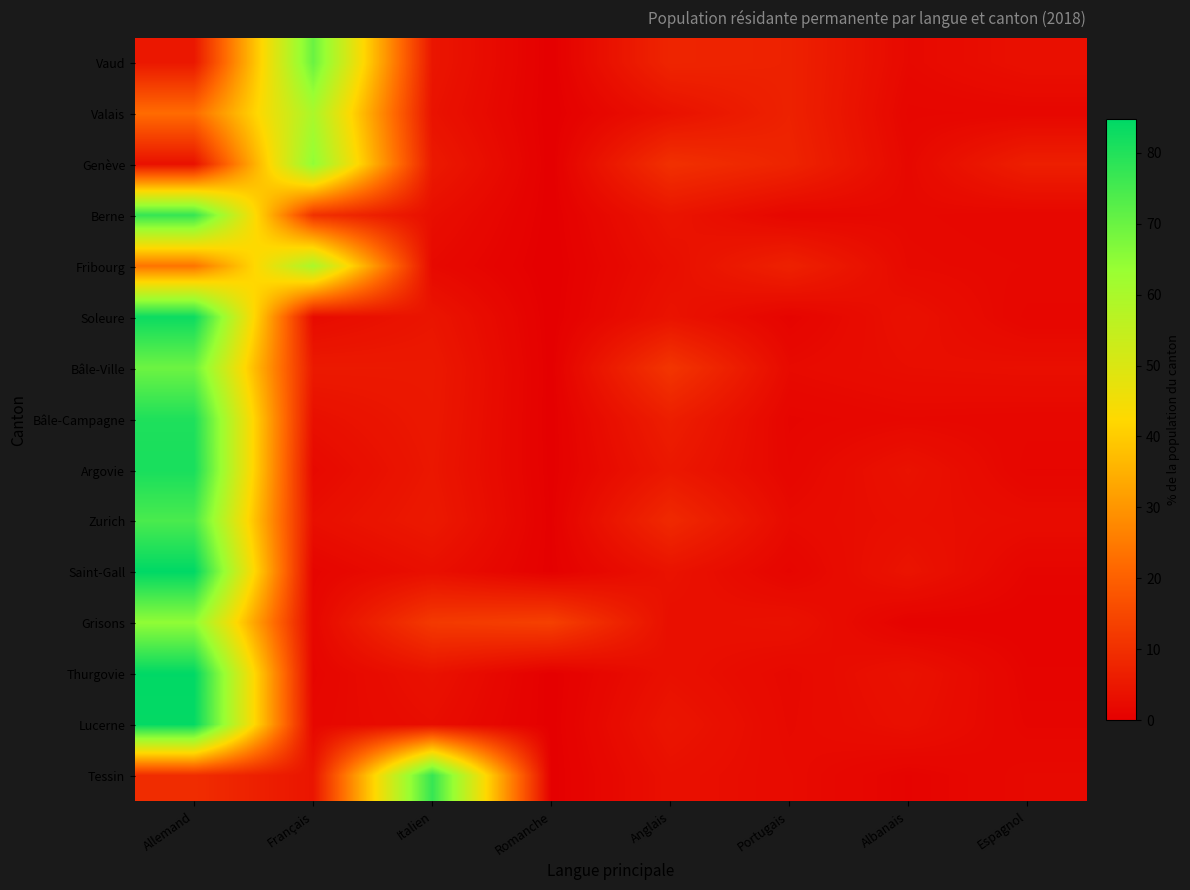

Rank the series by their maximum value, from lowest to highest.

Valais, Fribourg, Grisons, Genève, Bâle-Ville, Vaud, Zurich, Berne, Tessin, Bâle-Campagne, Argovie, Soleure, Lucerne, Thurgovie, Saint-Gall